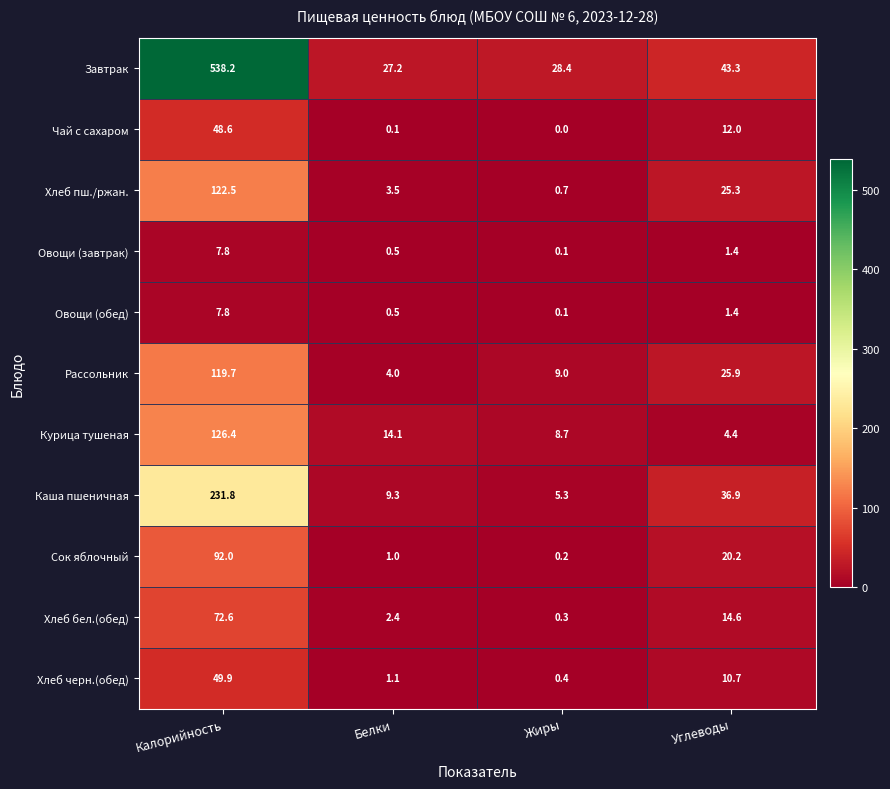

Is it true that Каша пшеничная equals 5.3 at Жиры?

True